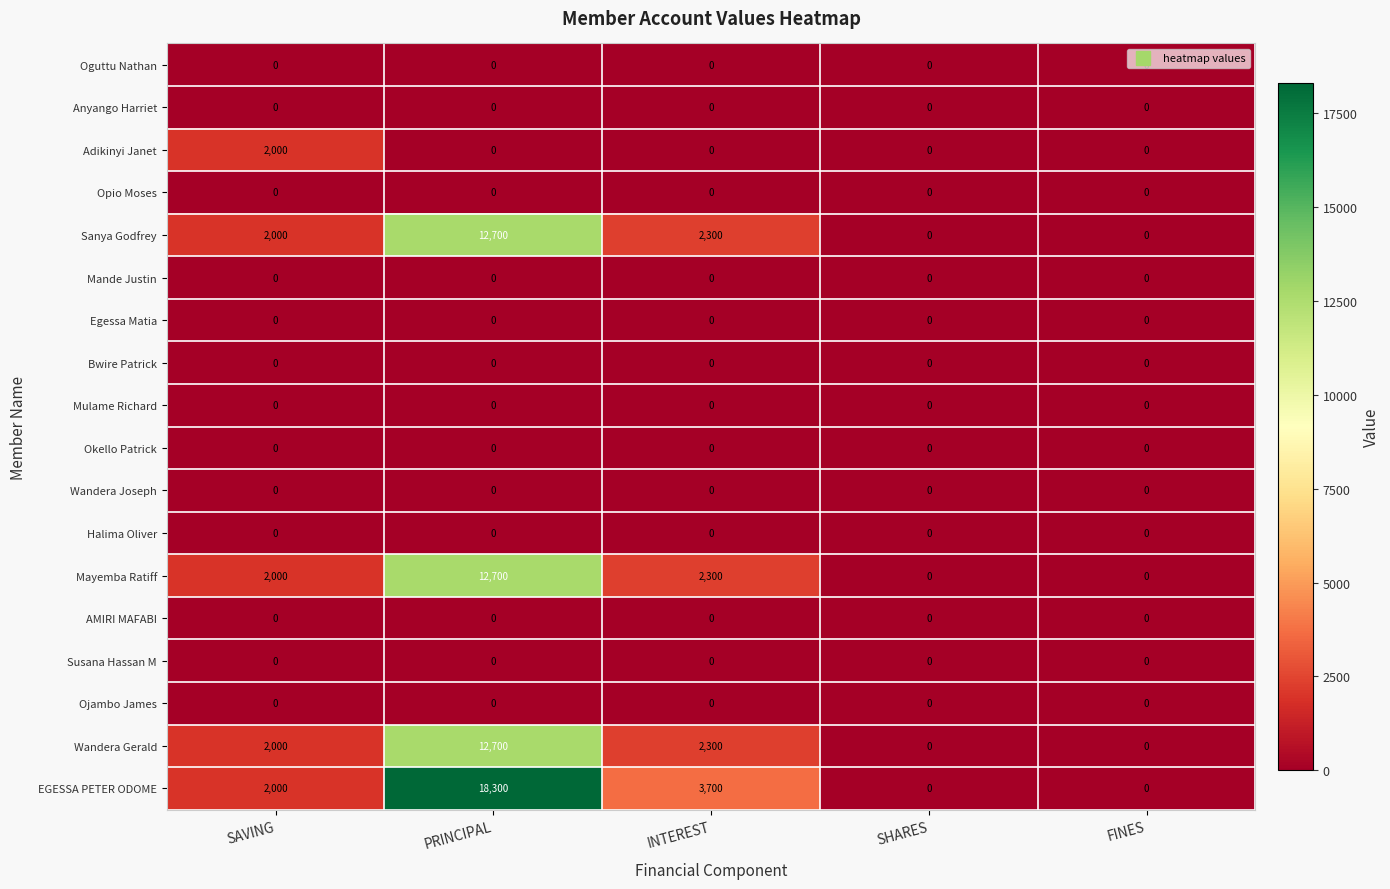

What is the difference between the Mayemba Ratiff values at PRINCIPAL and SAVING?

10700